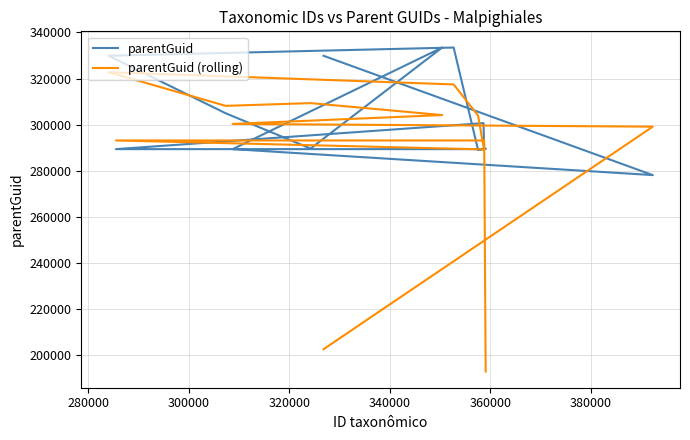

The parentGuid (rolling) series shows 303794.9 at 260000. True or false?

False